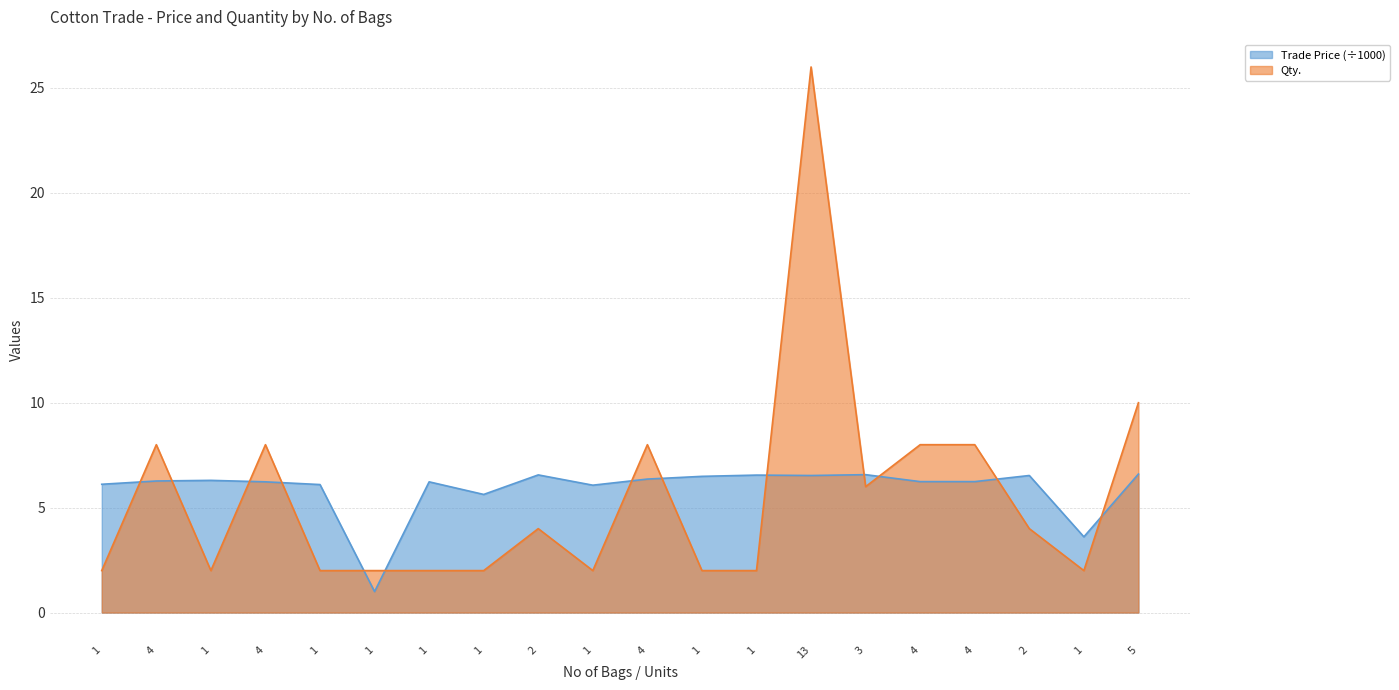

Which series ends up on top after the final intersection of Trade Price and Qty.?

Qty.